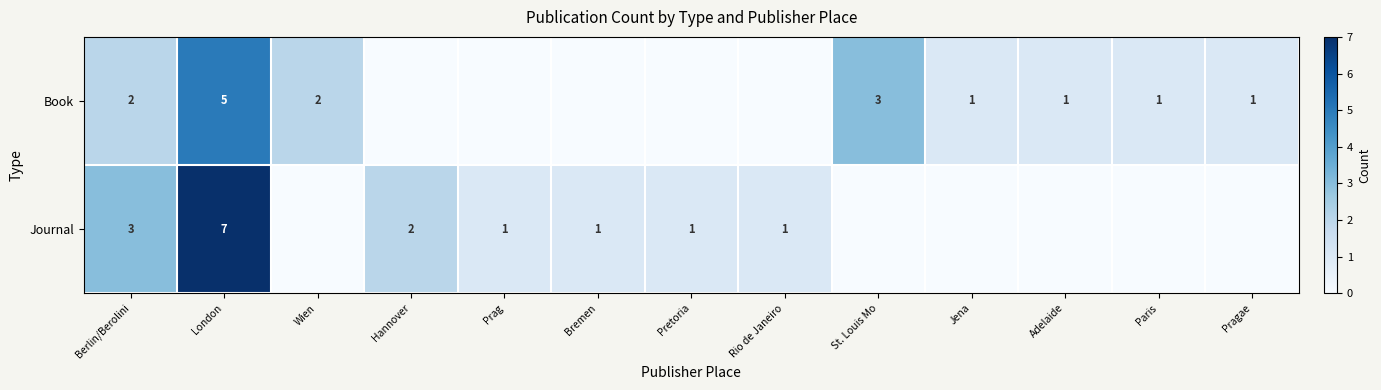

What is the sum of the Book values at Berlin/Berolini and London?

7